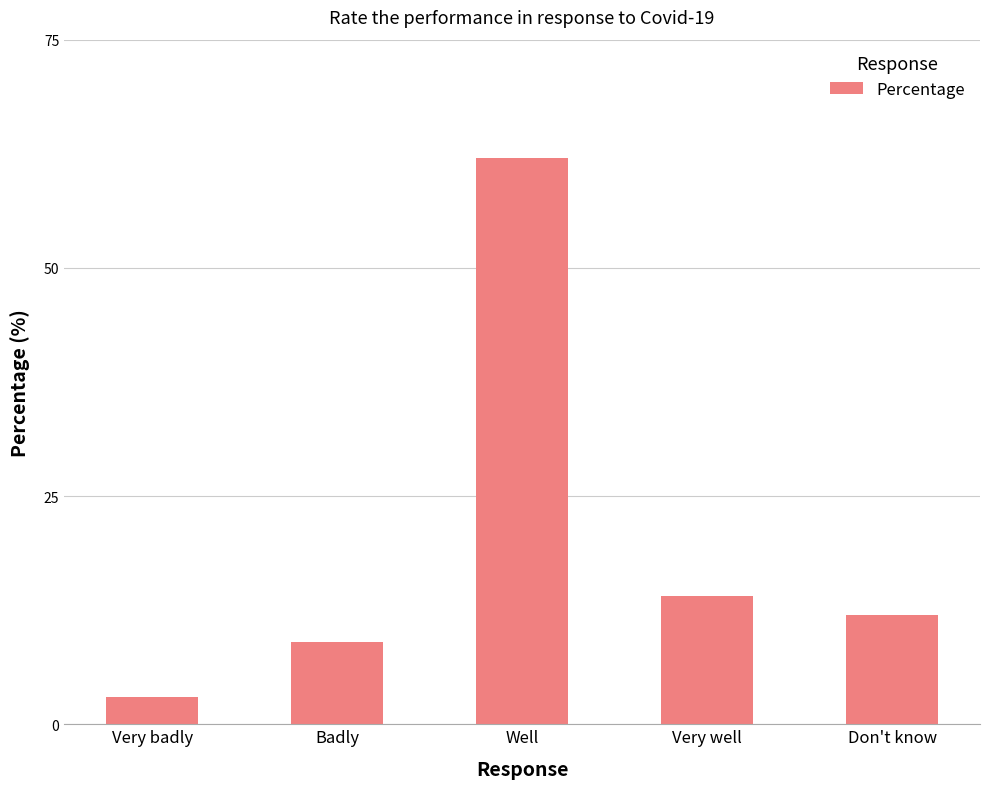

What is the approximate value at Badly?

9